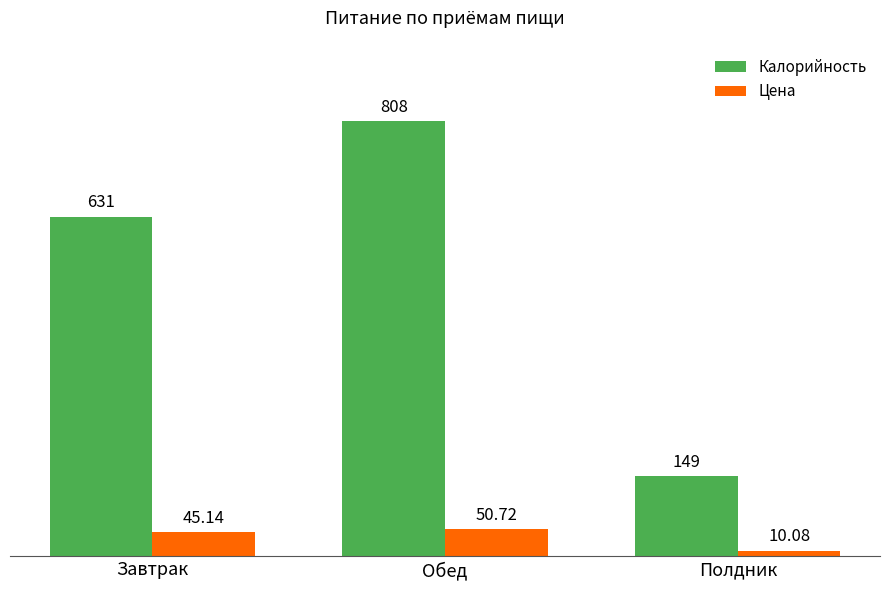

How many categories are shown in the chart?

3